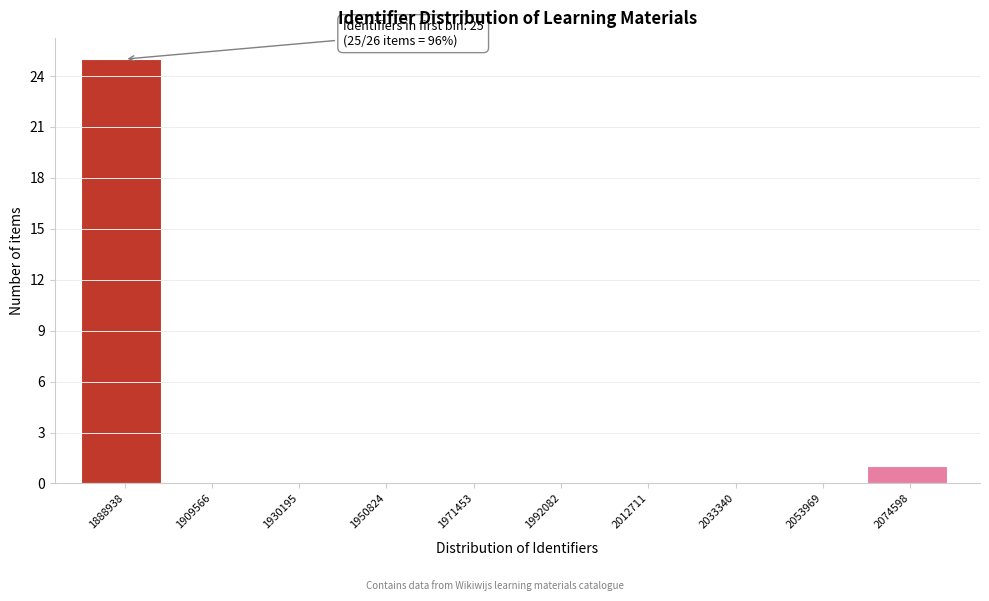

Reading left to right, list all the values displayed in this chart.

1888938=25	1909566=0	1930195=0	1950824=0	1971453=0	1992082=0	2012711=0	2033340=0	2053969=0	2074598=1